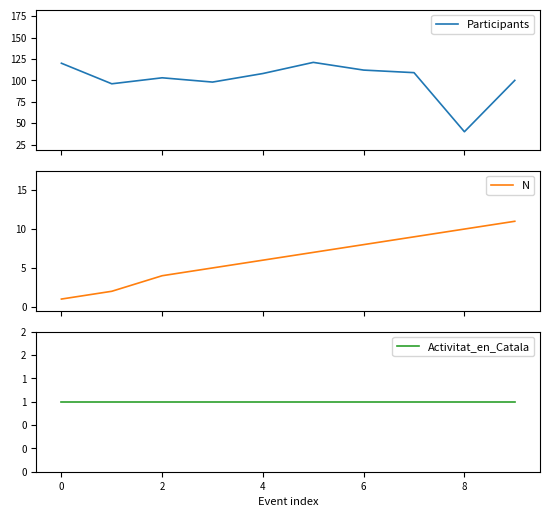

Which series has the largest total across all categories?

Participants